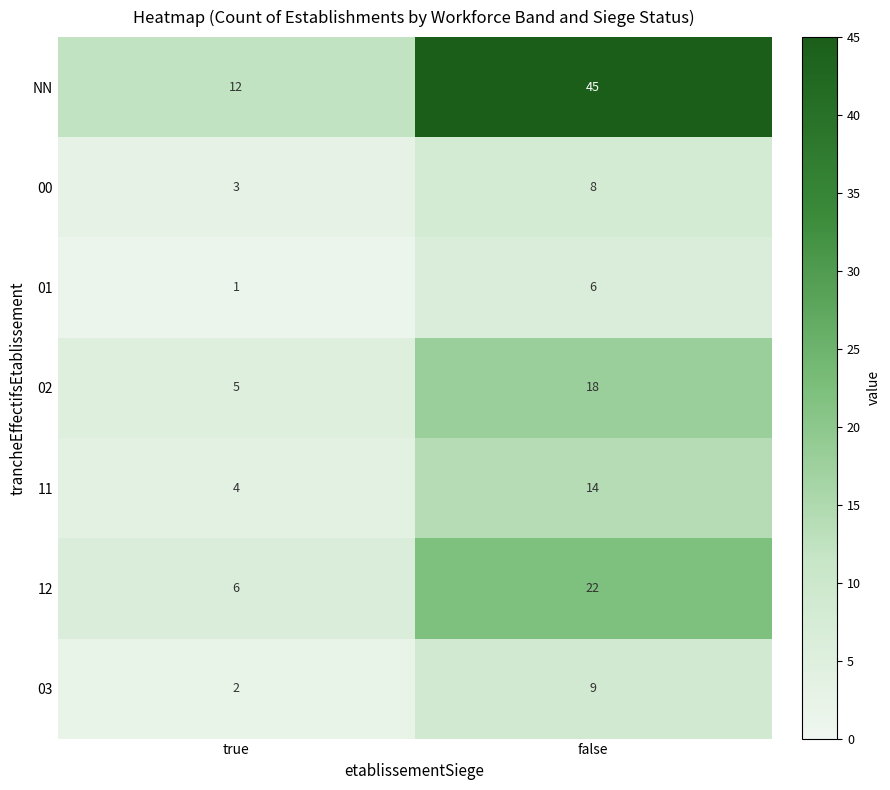

Reading left to right, transcribe all the data shown in this chart.

NN: 12	45
00: 3	8
01: 1	6
02: 5	18
11: 4	14
12: 6	22
03: 2	9